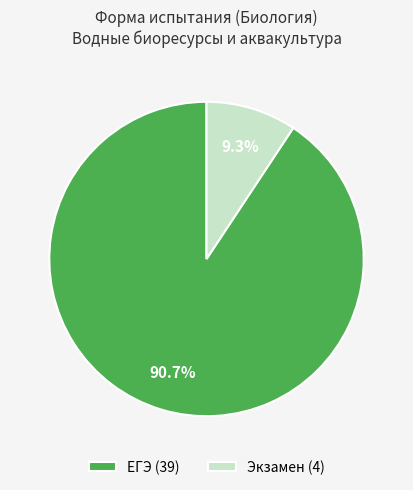

Which category has the smallest portion of the pie?

Экзамен